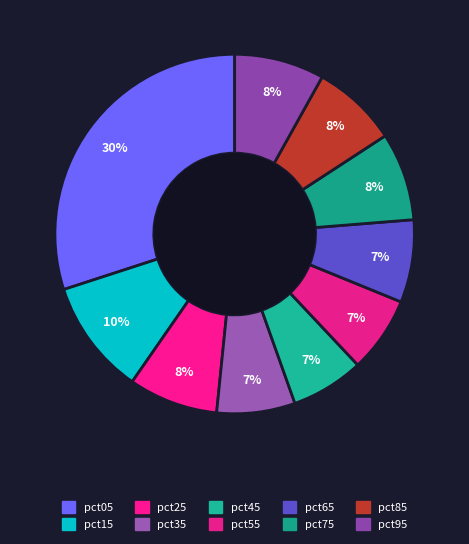

How many segments does this pie chart have?

10